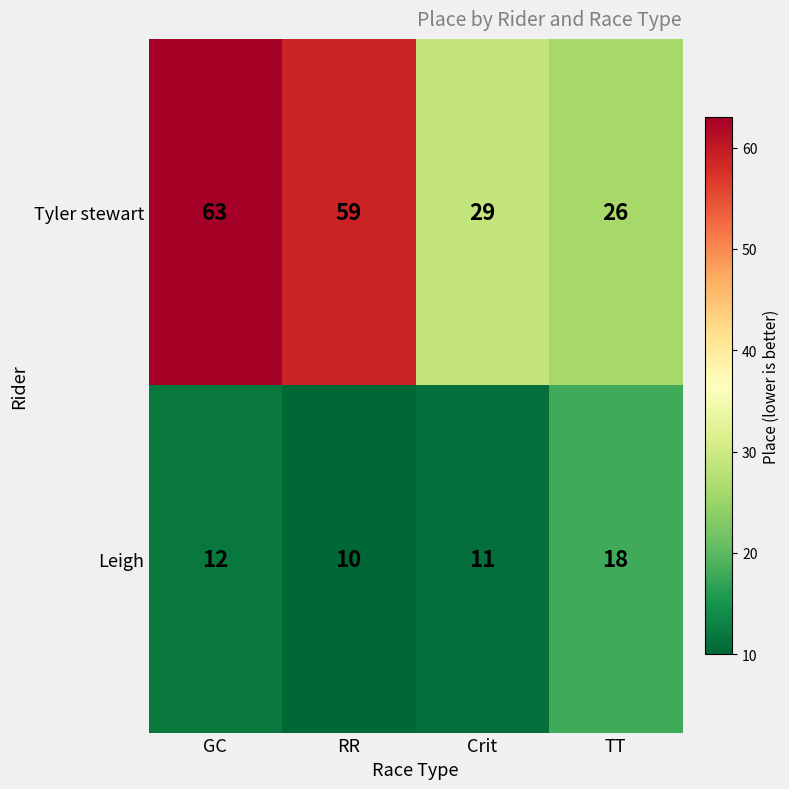

Which series has the largest total across all categories?

Tyler stewart